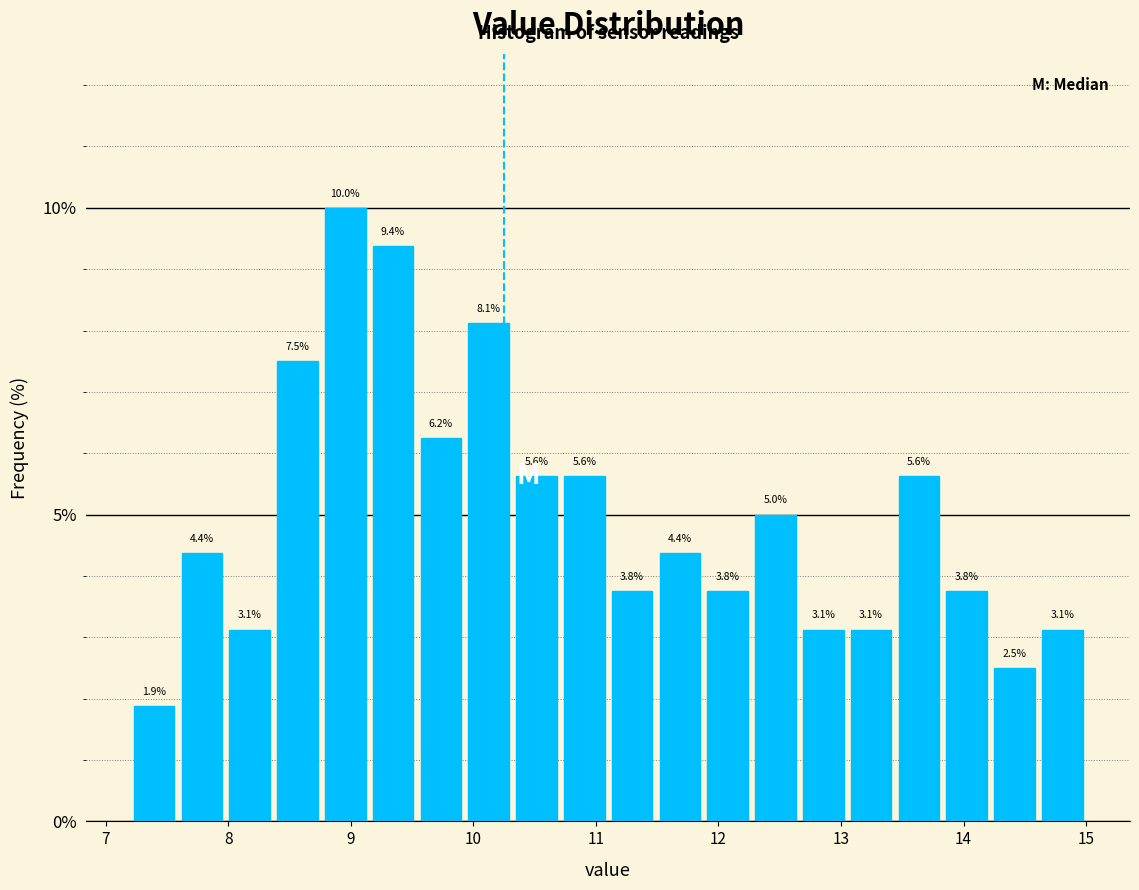

Around what value on the x-axis is the tallest bar? Give the approximate position of its centre, as read against the axis.

9.0